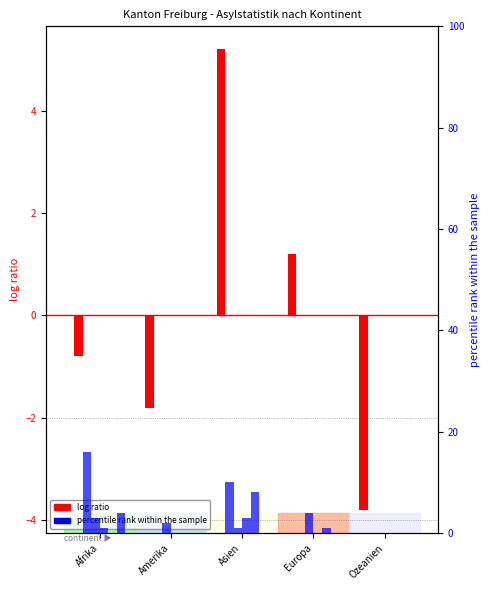

Rank the series at Asien from lowest to highest value.

col_9 (GutHeissungen), col_15 (Erlöschen Asyl), col_2 (Erledigungen), col_13 (Widerrufe/Nichteintreten), col_14 (Widerrufe Asyl), col_7 (Total Wiedererwägungen)